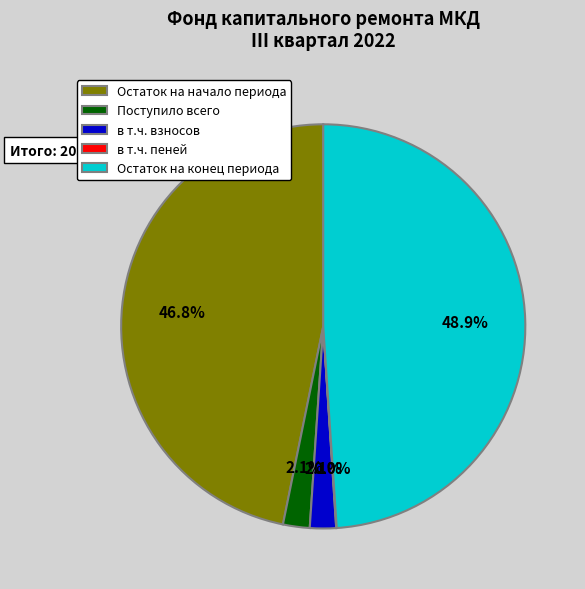

To the nearest percent, what portion does в т.ч. взносов represent?

2%